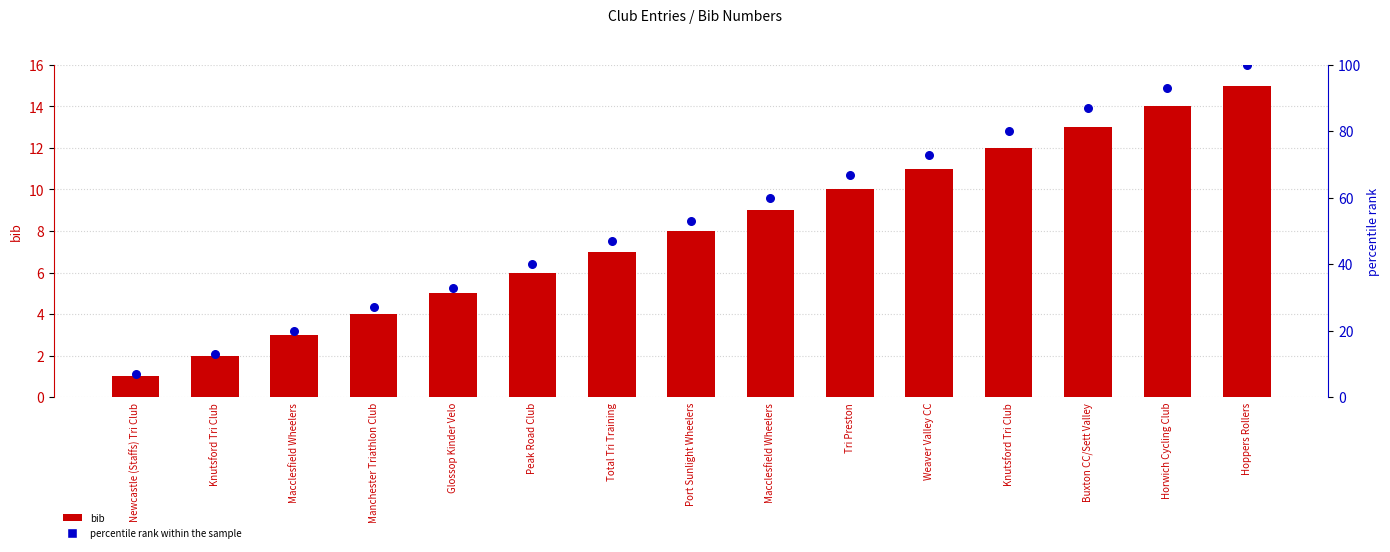

At how many categories does at least one series exceed 96?

1